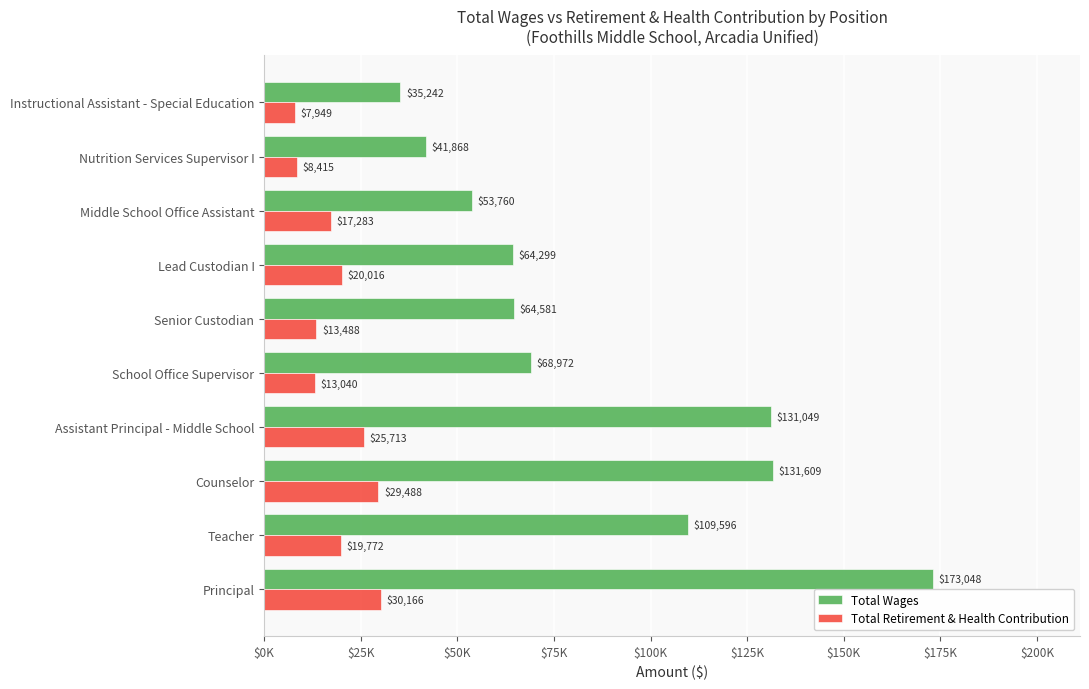

What are all the series names shown in the legend?

Total Wages, Total Retirement & Health Contribution